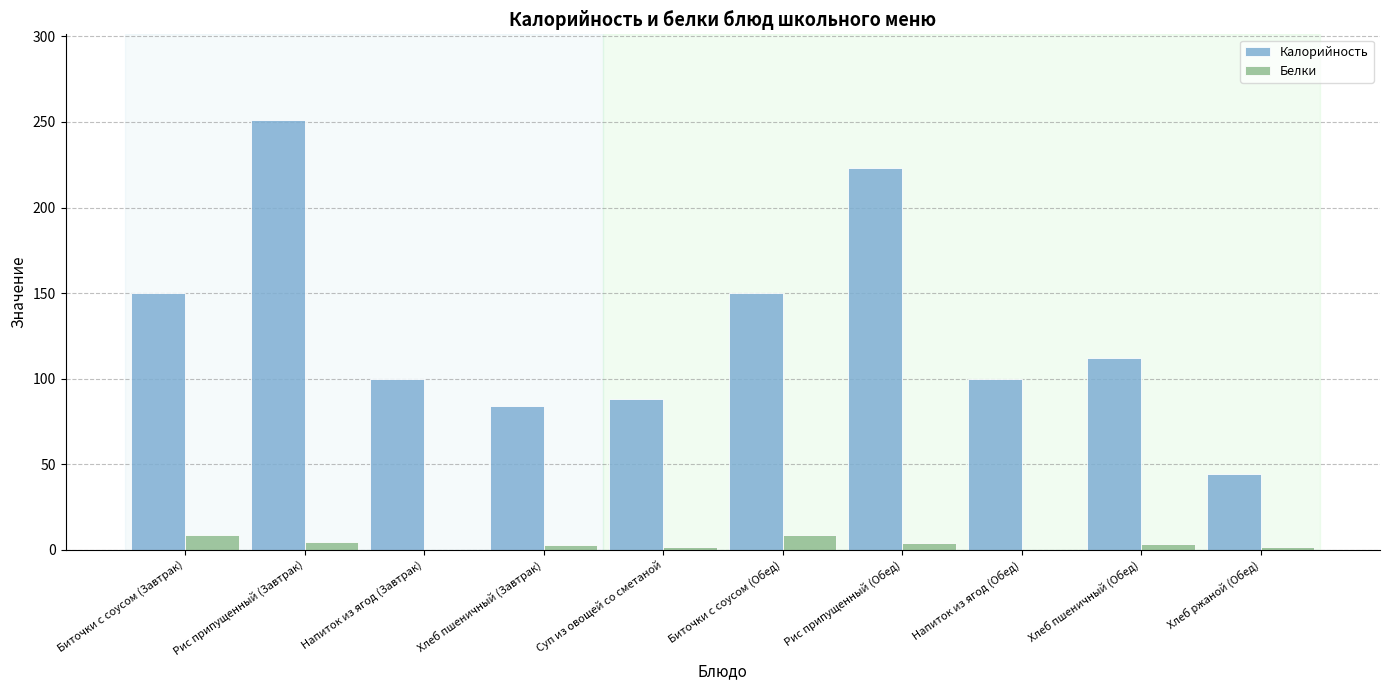

The value of Белки at Напиток из ягод (Обед) is 0.1. True or false?

True